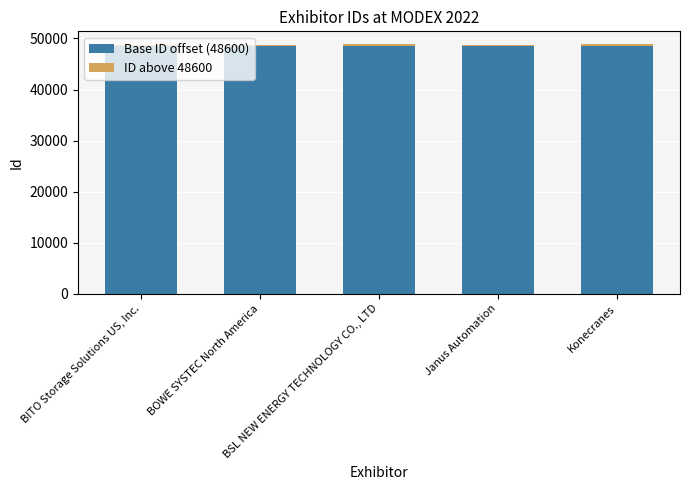

Are the bars grouped side by side (vs. stacked)?

No